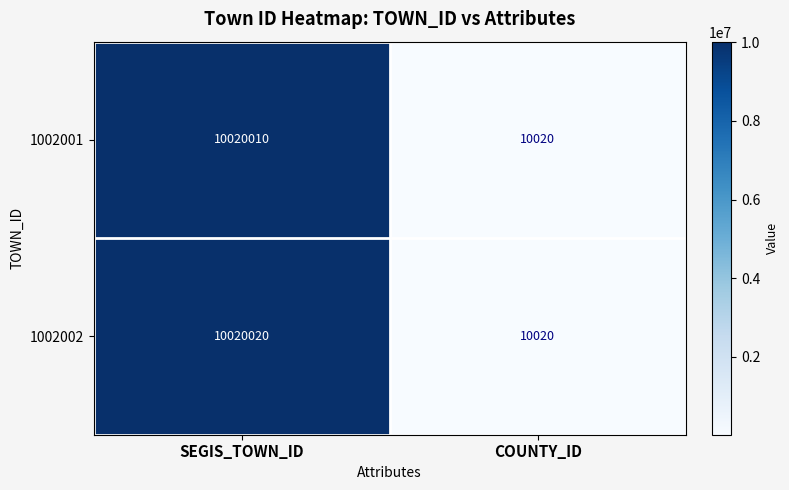

List the series in order of their peak value, highest first.

1002002, 1002001